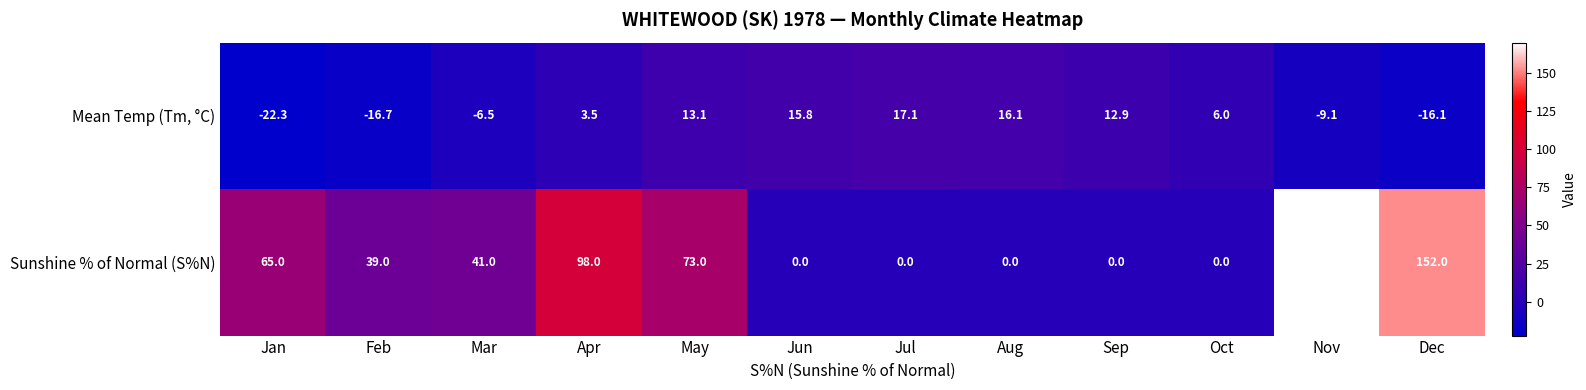

At how many categories does at least one series exceed 162?

1